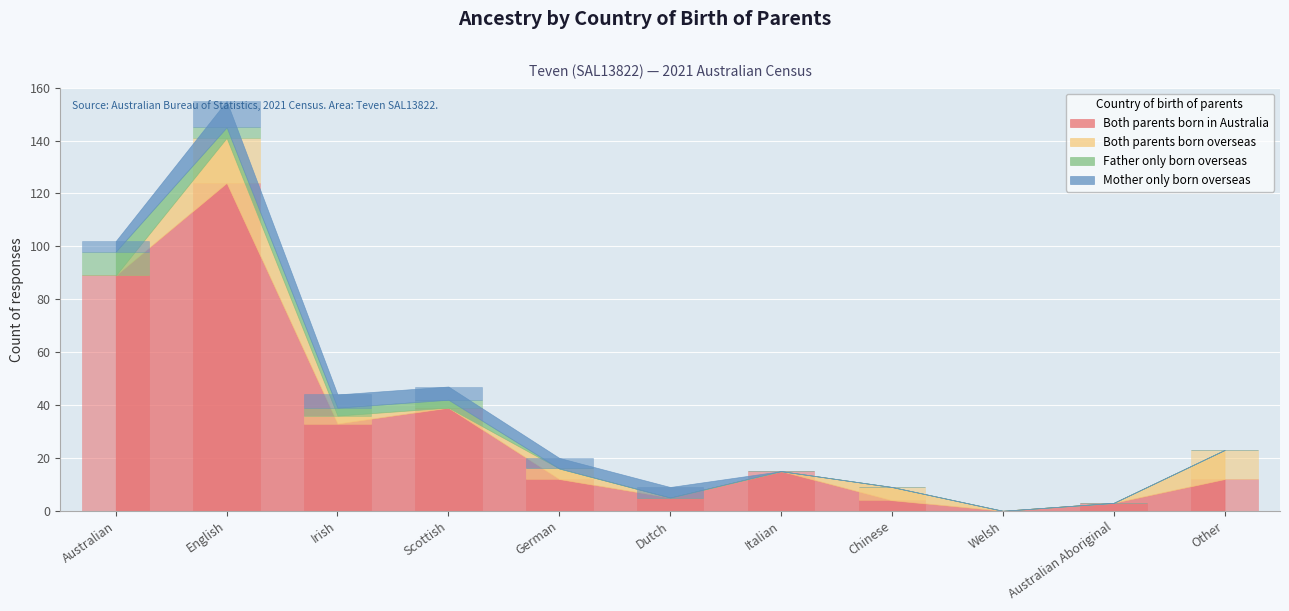

Where is Both parents born overseas nearest to the value 8?

Chinese